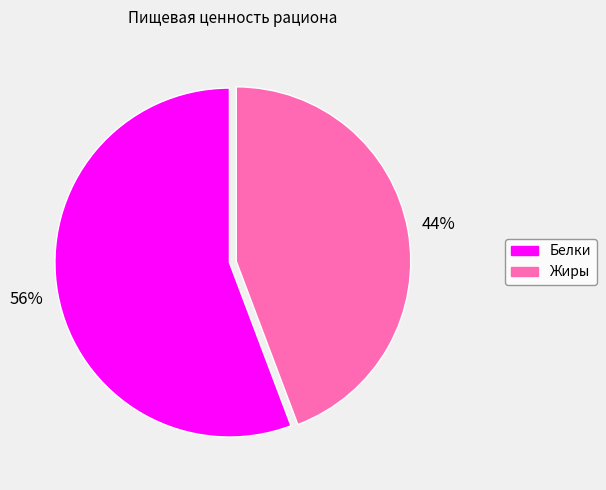

Count the number of slices in the pie.

2